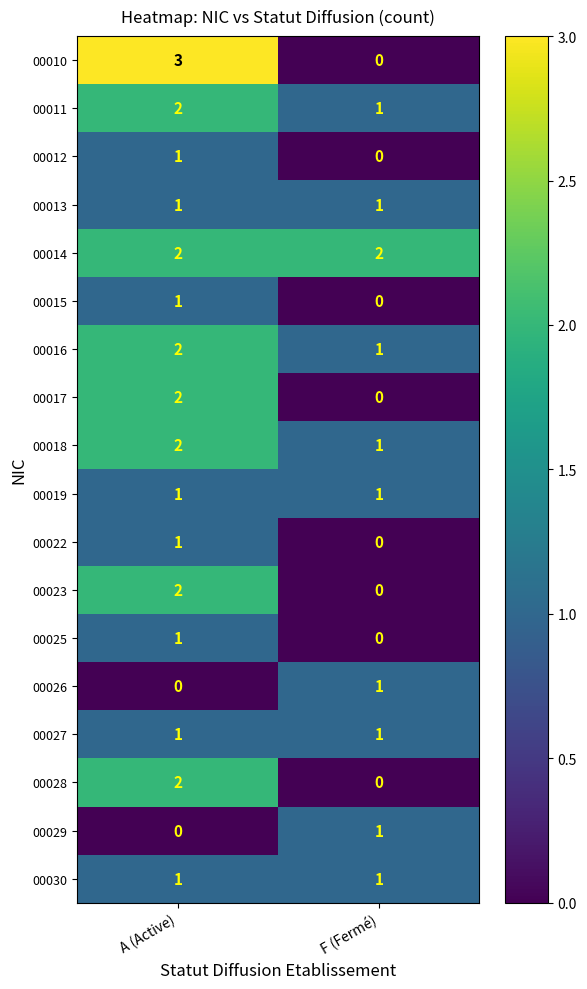

What is the greatest value displayed?

3